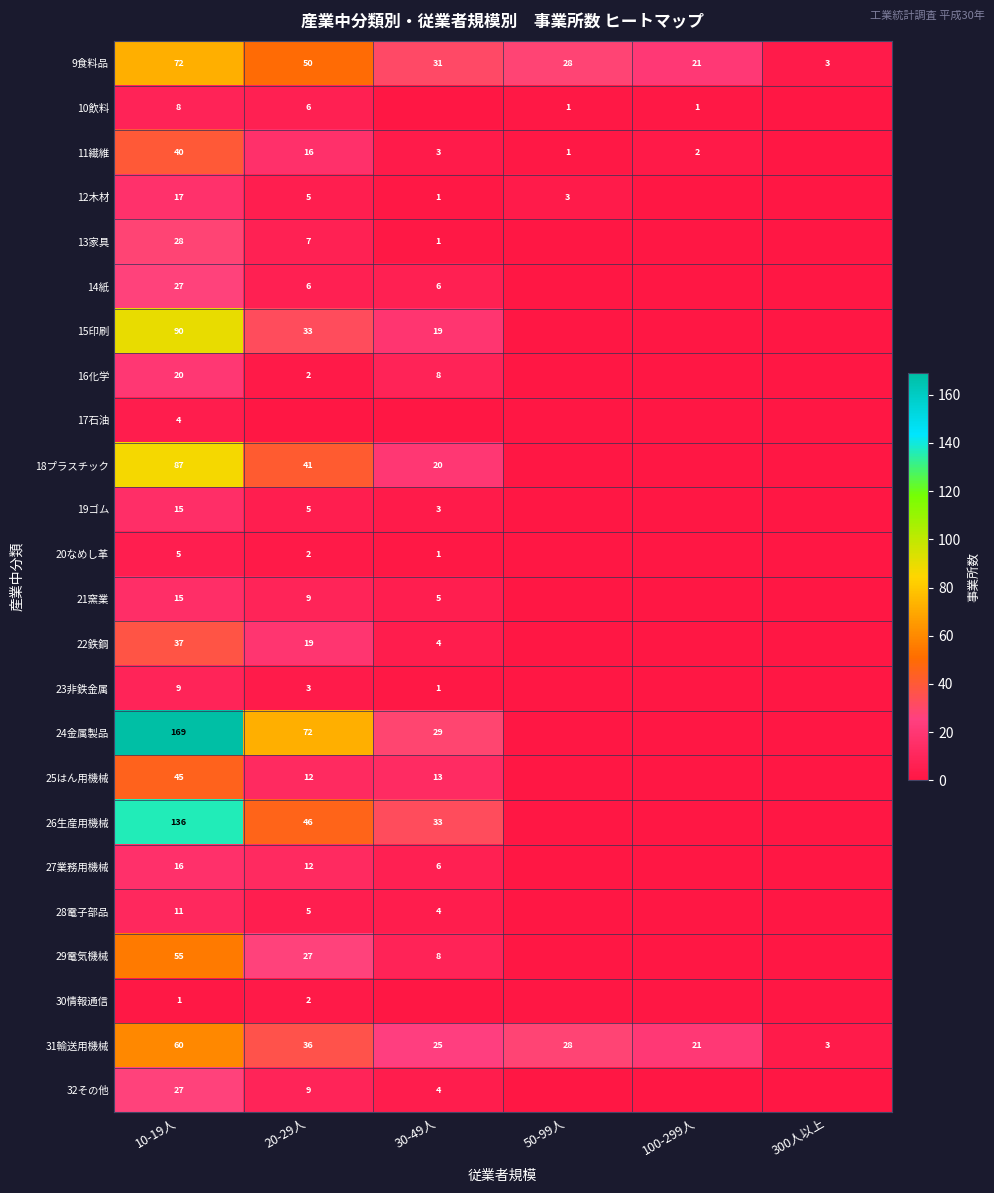

Where is 9食料品 nearest to the value 37?

30-49人